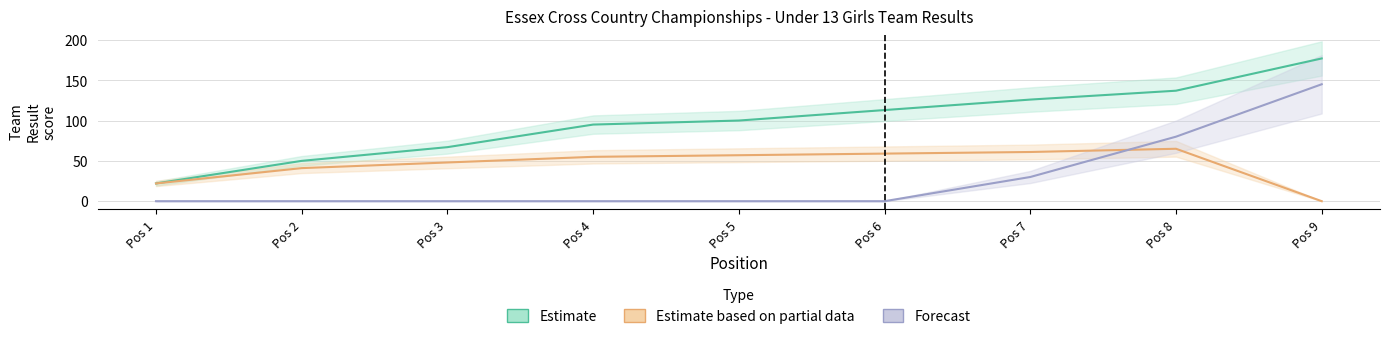

List the series in order of their overall mean, highest first.

Estimate, Estimate based on partial data, Forecast